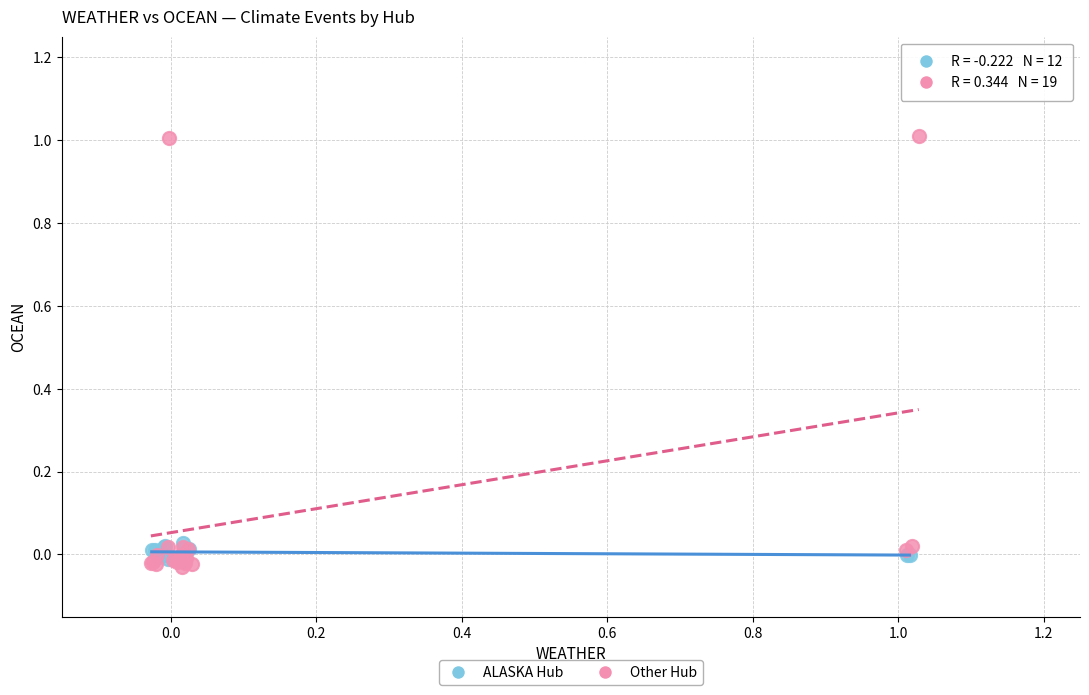

Which series contains the highest Y value?

Other Hub